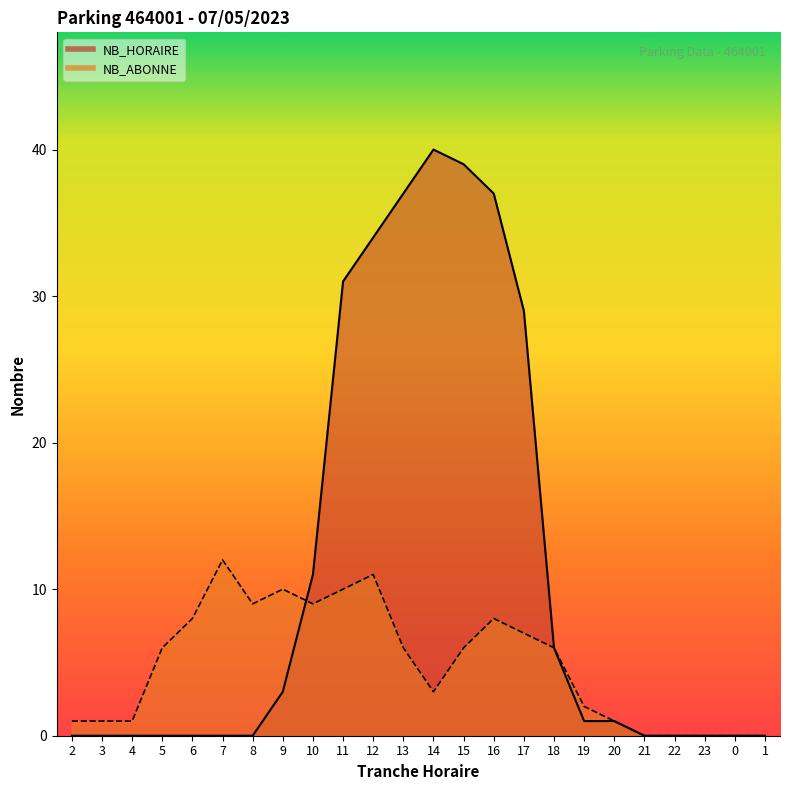

How many values in the NB_ABONNE series exceed 6?

9